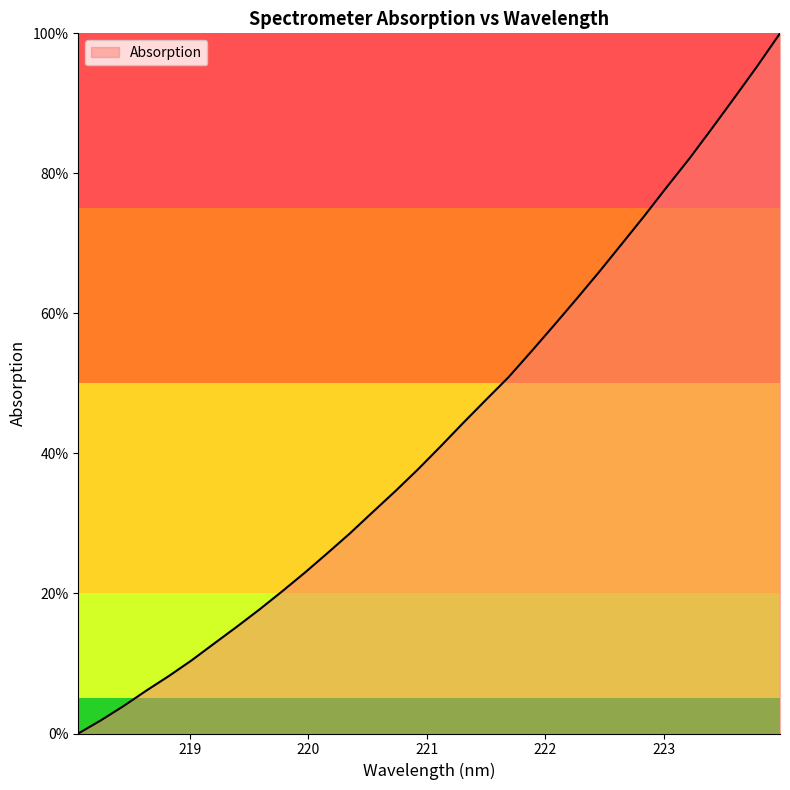

What is the label of the 23rd point from the left?

222.263